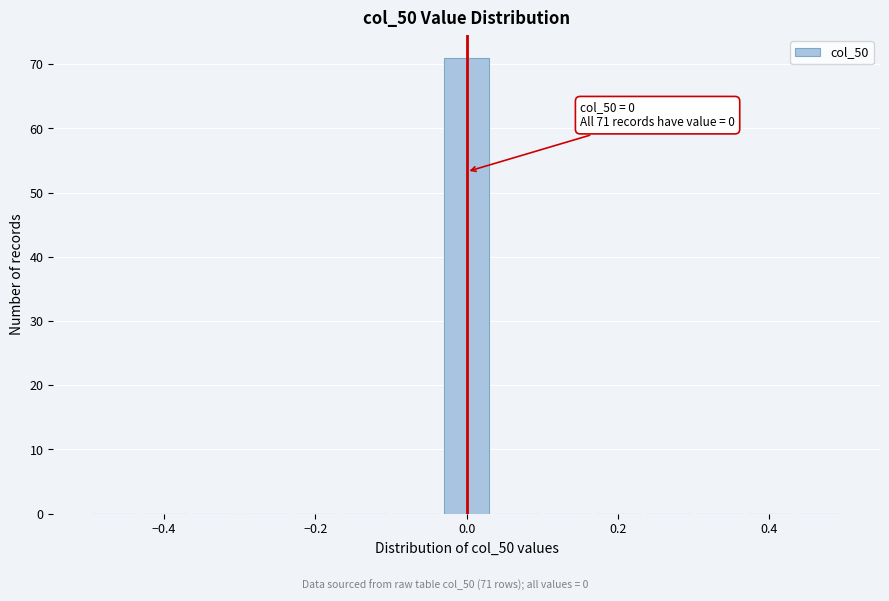

Read against the x-axis, roughly where is the centre of the tallest bar?

0.00